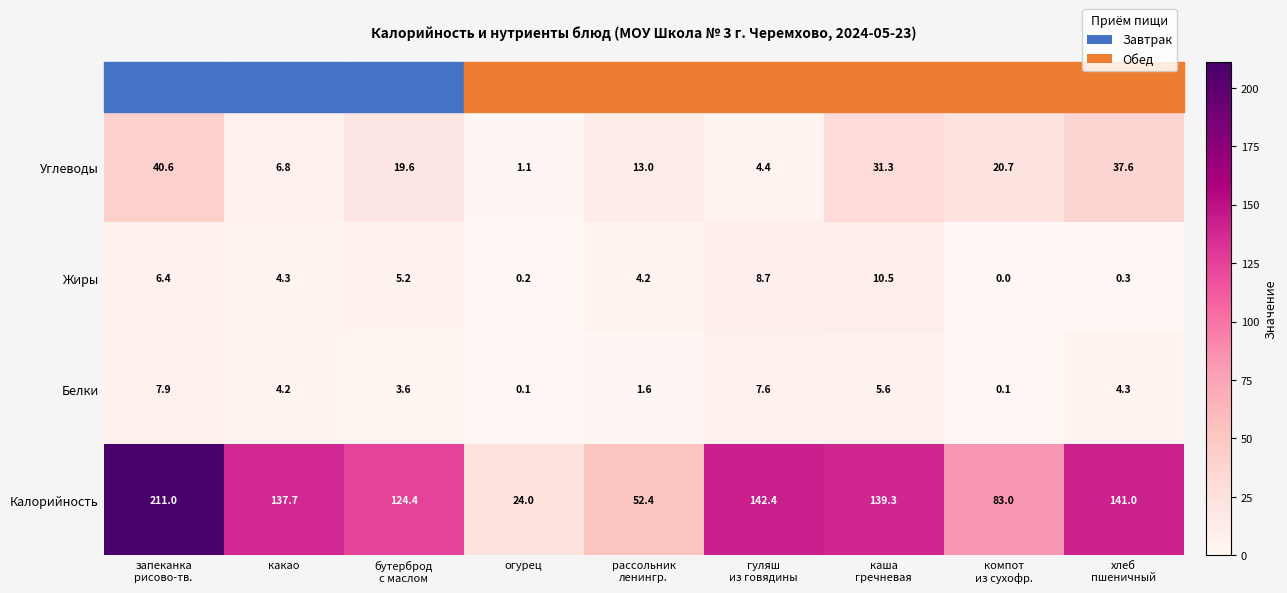

What is the total value across all series at хлеб
пшеничный?

183.2